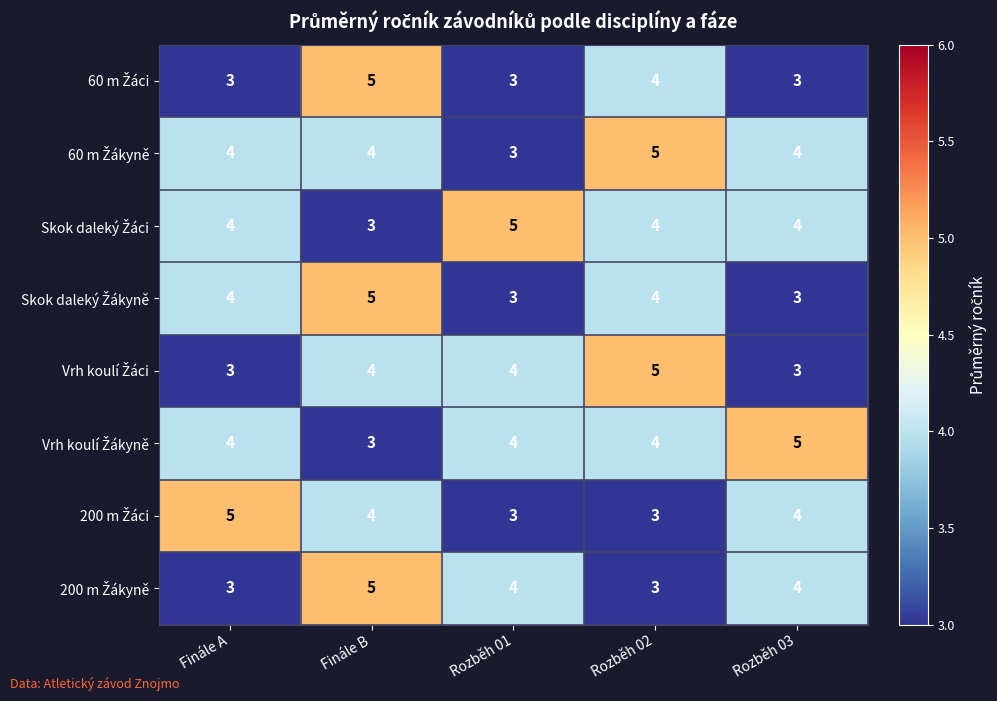

Count the number of categories in the chart.

5